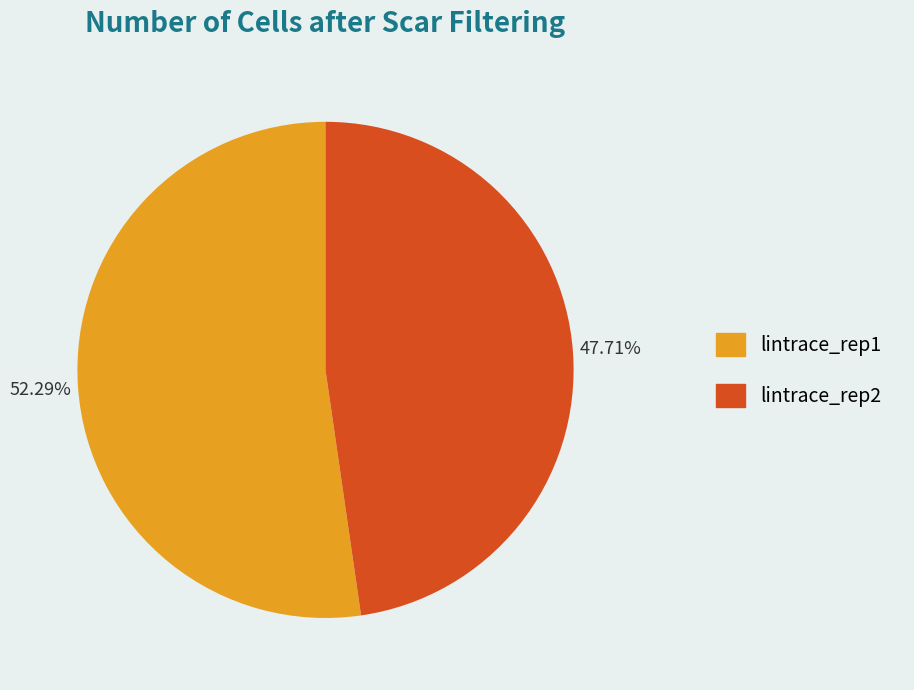

Which slice is the largest?

lintrace_rep1